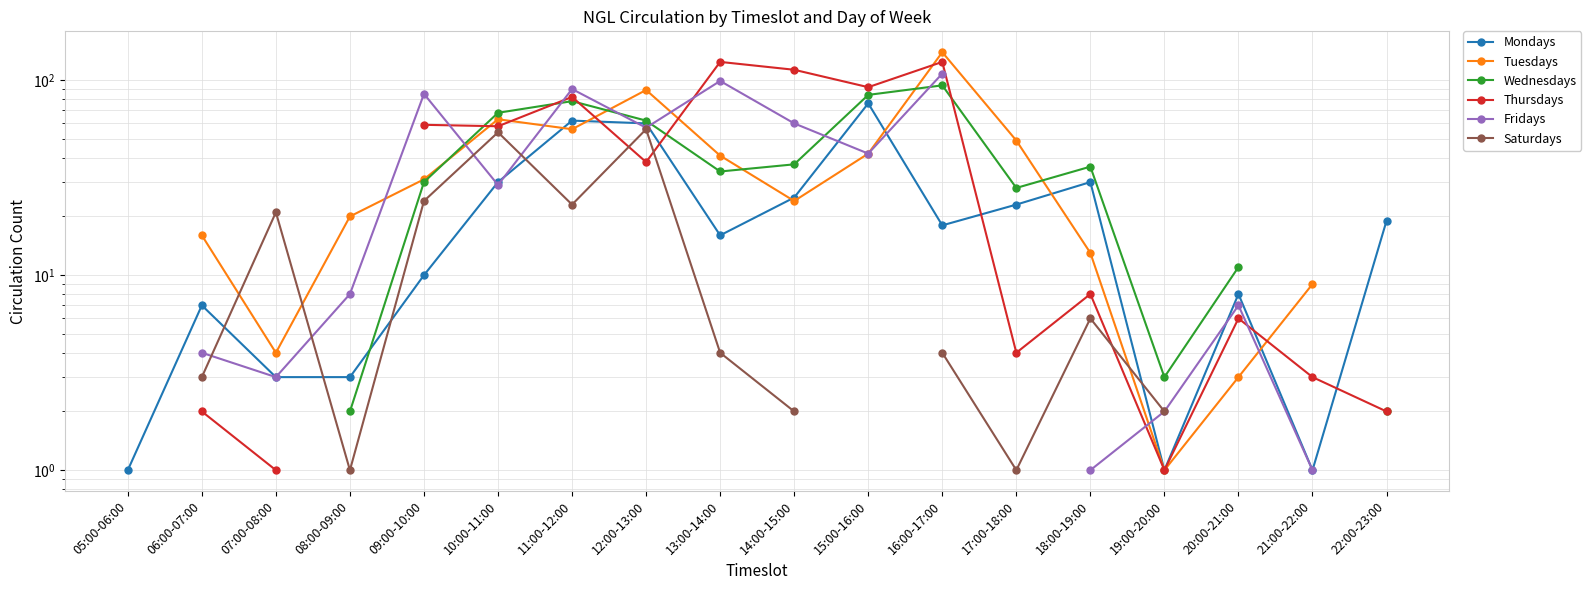

Read the Thursdays value at 18:00-19:00.

8.0